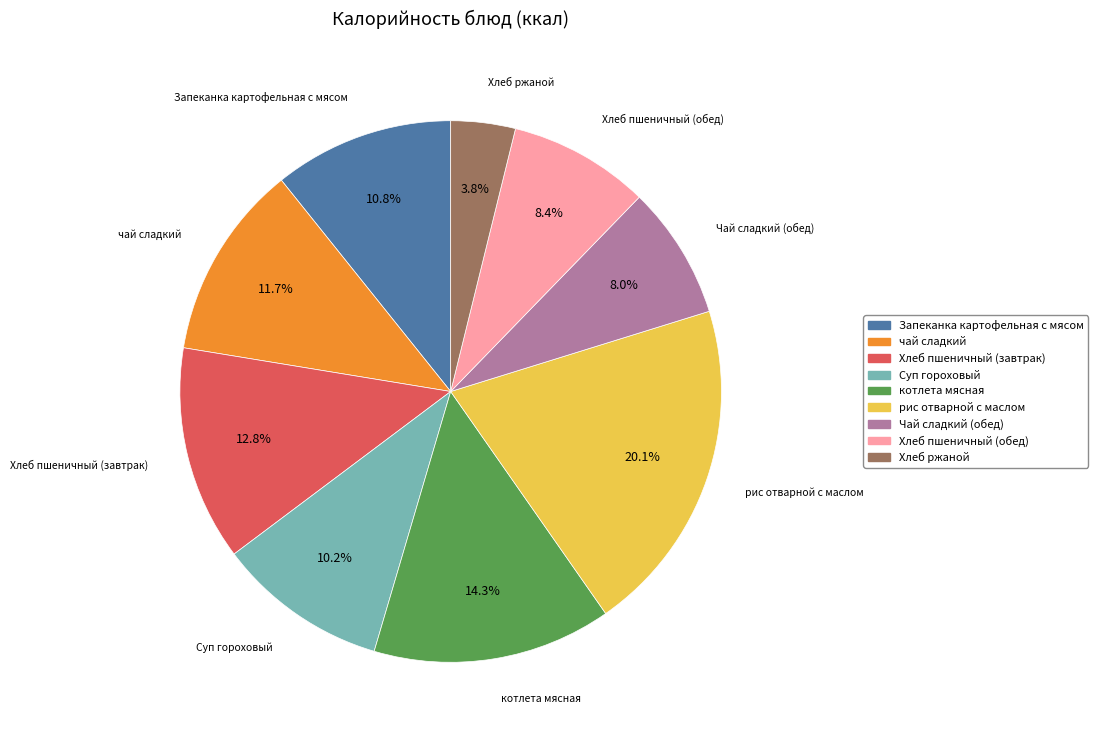

What percentage is NOT represented by чай сладкий?

88.3%